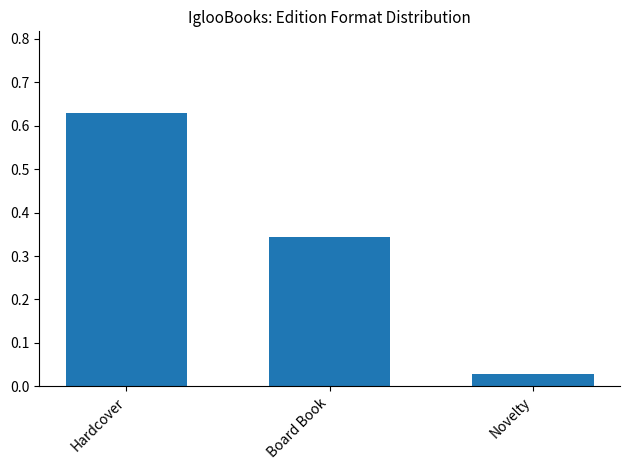

List the labels in order of value, largest first.

Hardcover, Board Book, Novelty